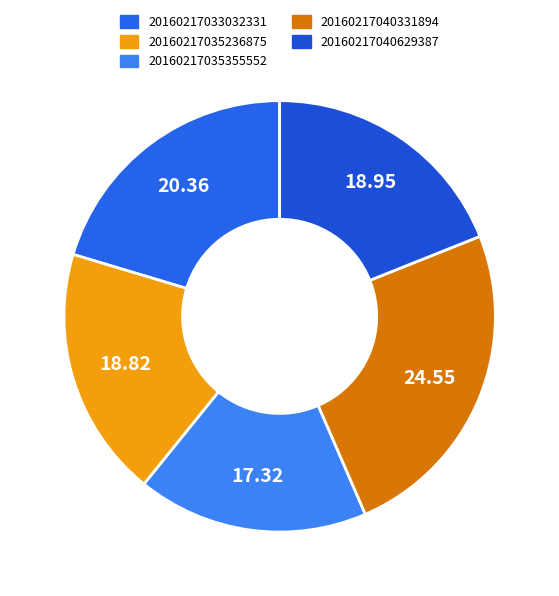

How many slices are in this pie chart?

5